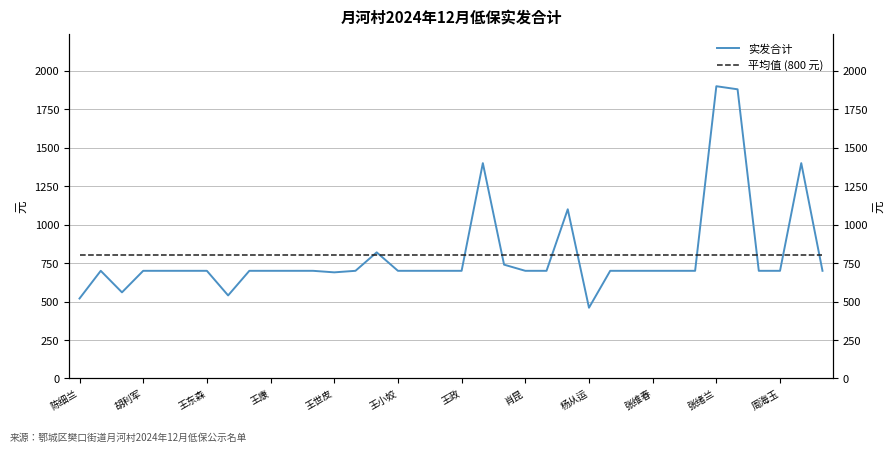

Is this an area chart (filled region under the line)?

No